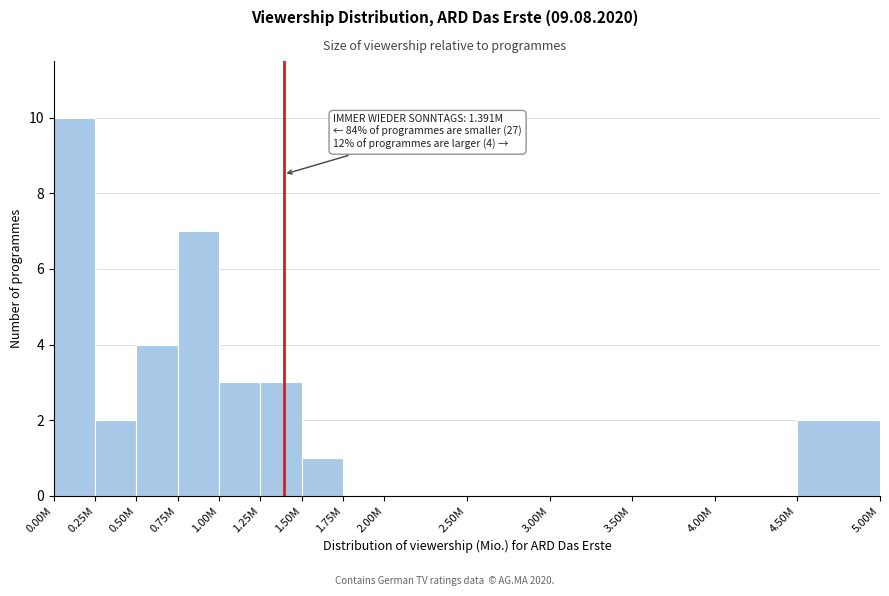

Reading left to right, transcribe all the data shown in this chart.

0.00M=10	0.25M=2	0.50M=4	0.75M=7	1.00M=3	1.25M=3	1.50M=1	1.75M=0	2.00M=0	2.50M=0	3.00M=0	3.50M=0	4.00M=0	4.50M=2